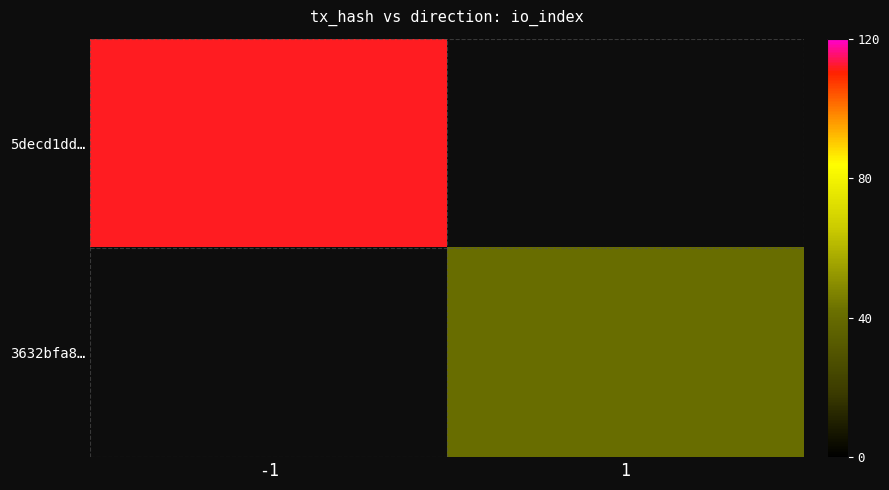

Read the 5decd1dd… value at -1.

112.0